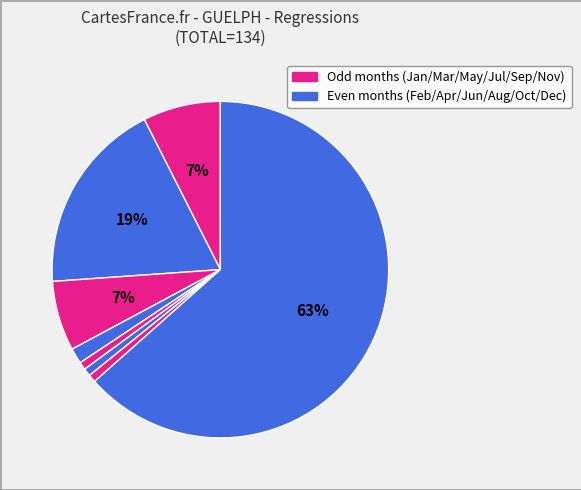

How many slices are in this pie chart?

8